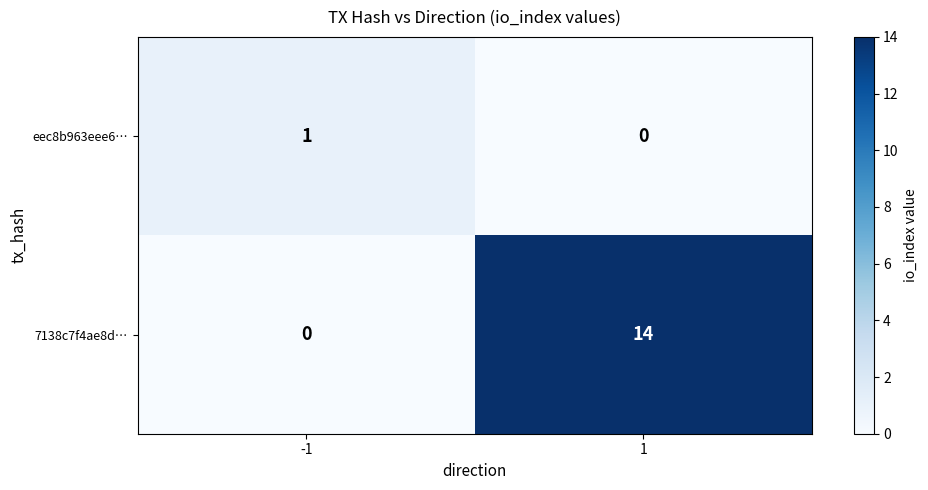

What is the sum of the 7138c7f4ae8d… values at -1 and 1?

14